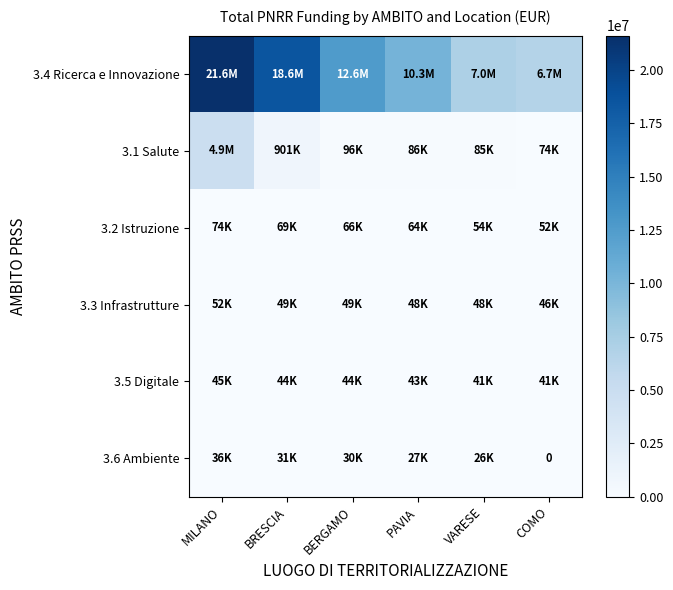

List the series in order of their peak value, highest first.

3.4 Ricerca e Innovazione, 3.1 Salute, 3.2 Istruzione, 3.3 Infrastrutture, 3.5 Digitale, 3.6 Ambiente